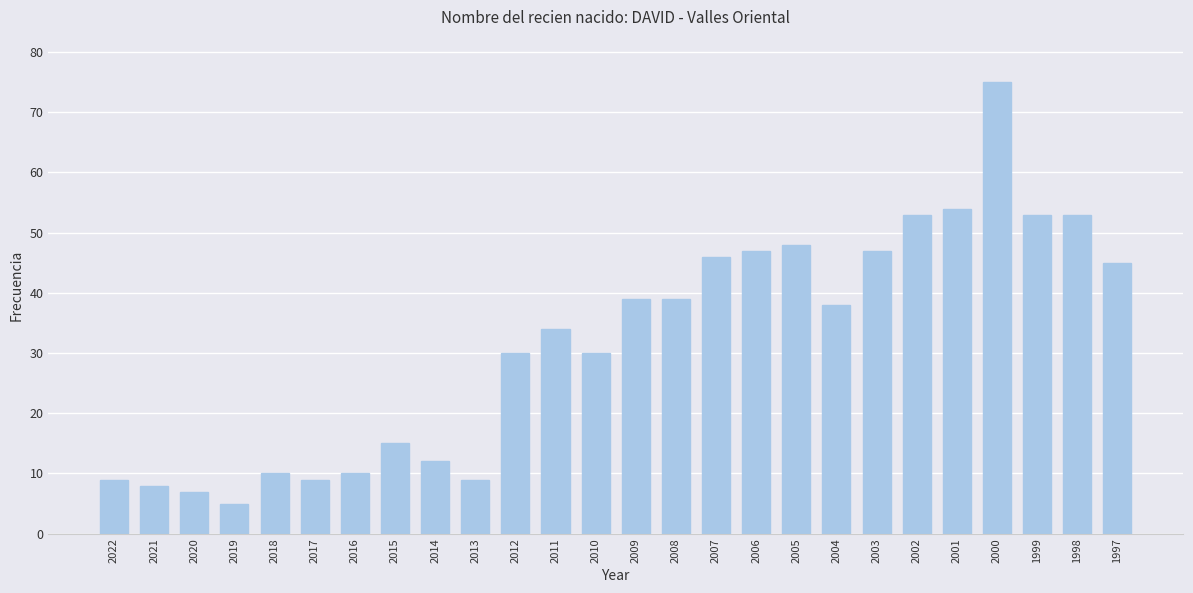

At which category does the chart reach its peak across all series?

2000